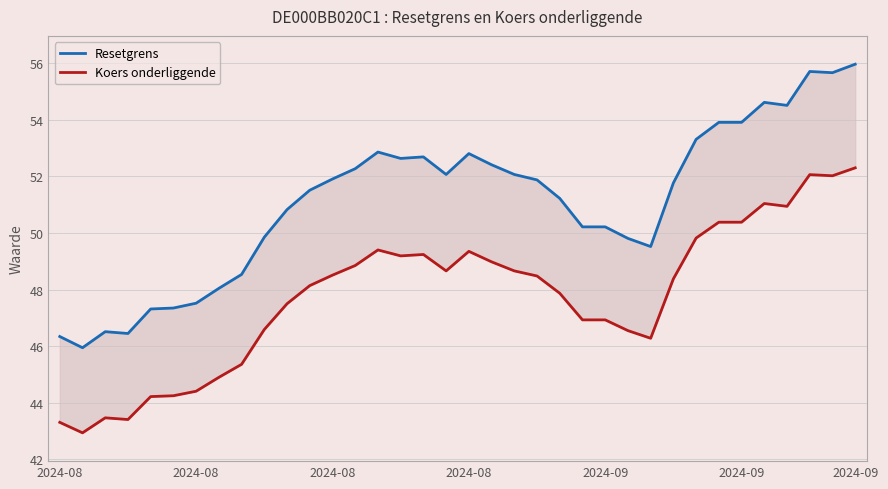

What is the difference between the highest and lowest values at 2024-09?

3.3